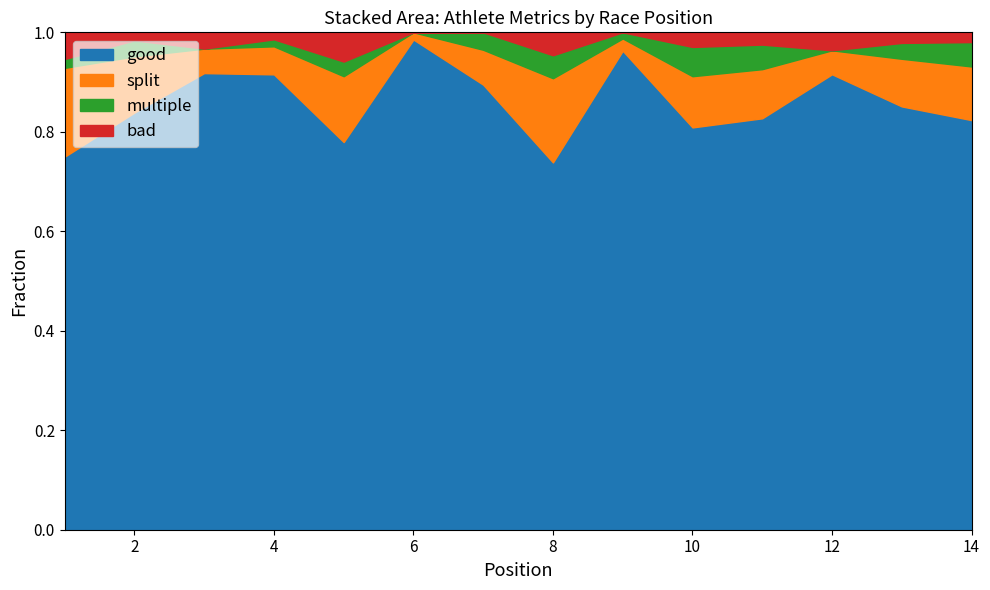

Which category has the lowest value in the multiple series?

3